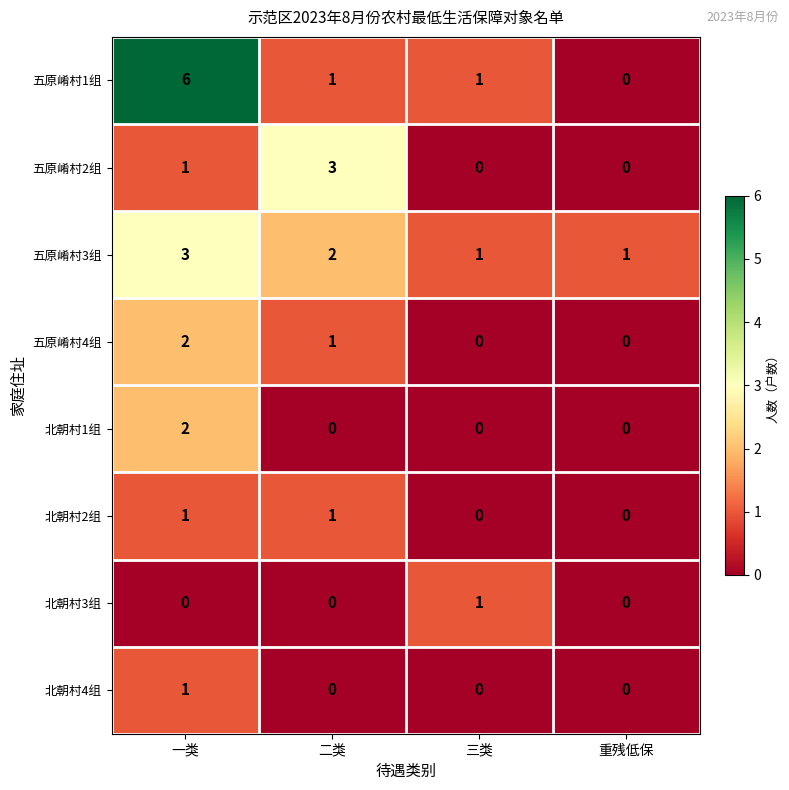

The value of 北朝村1组 at 二类 is 0. True or false?

True